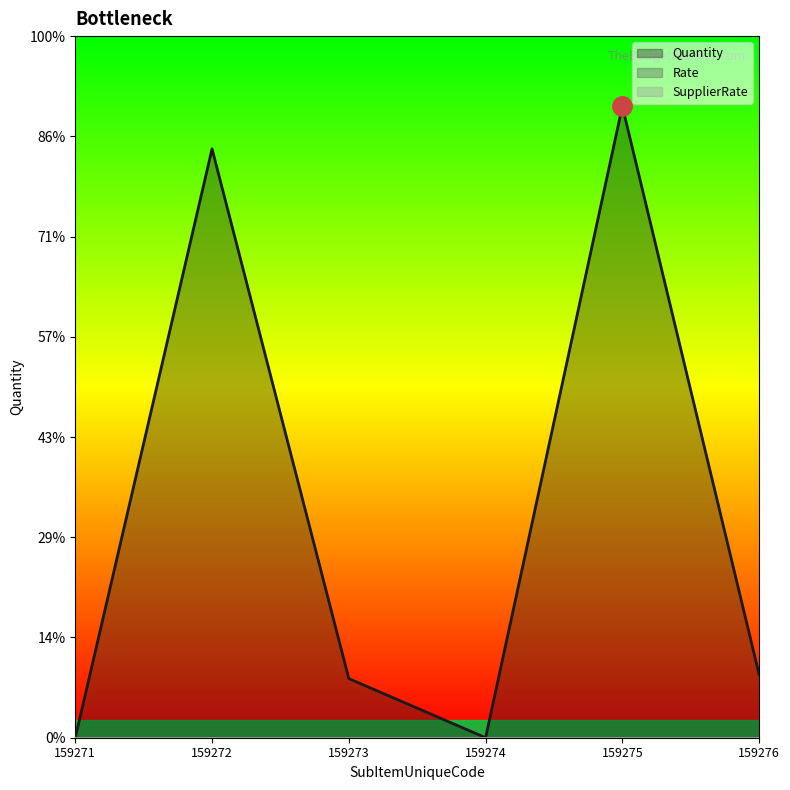

True or false: SupplierRate has more than 1 points higher than both neighbors.

False